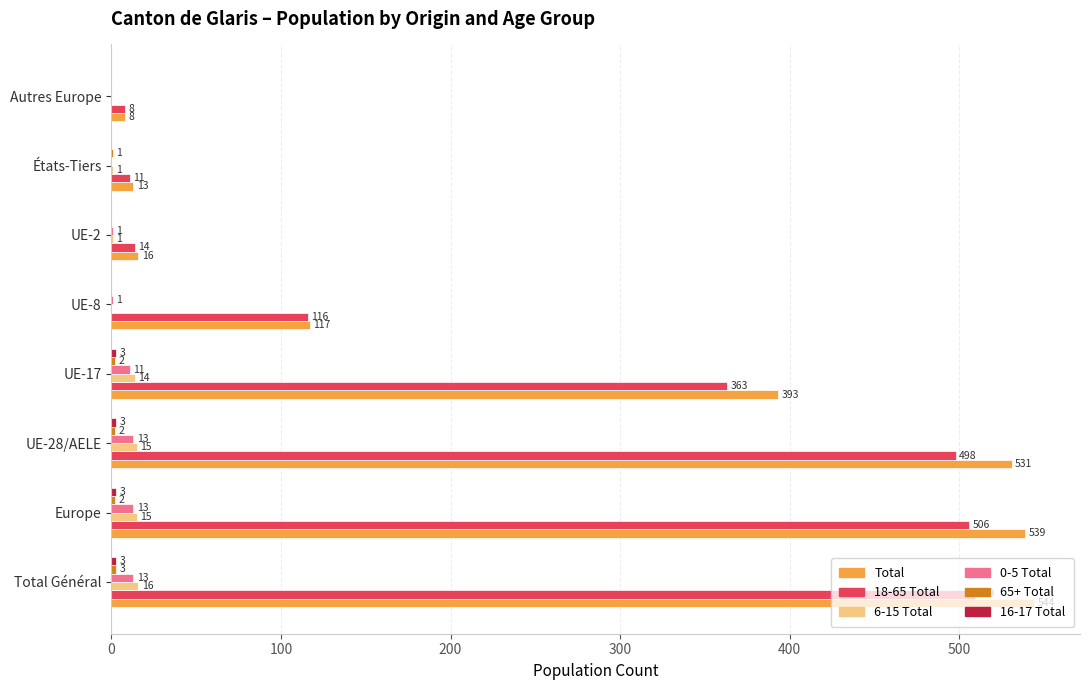

Count the number of categories in the chart.

8